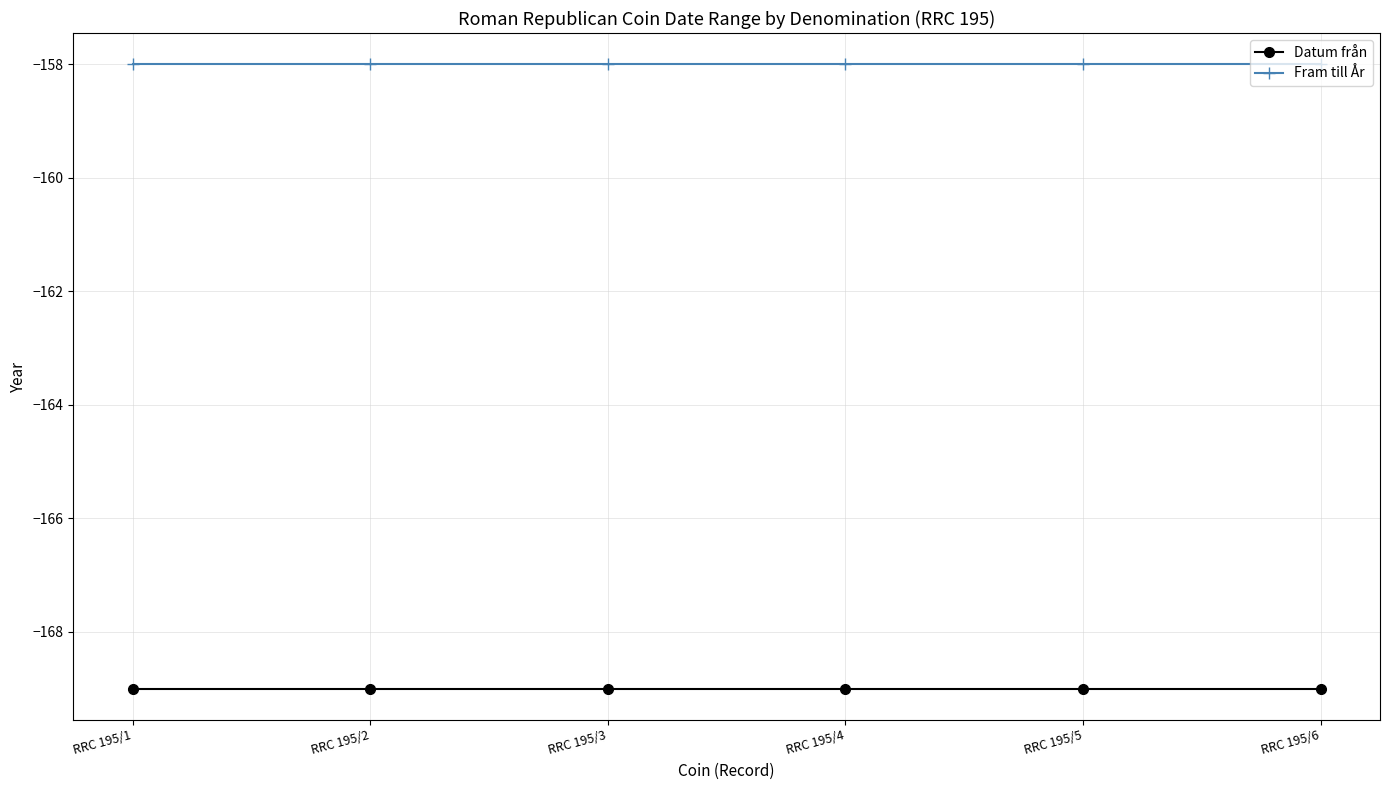

True or false: Datum från and Fram till År intersect in this chart.

False